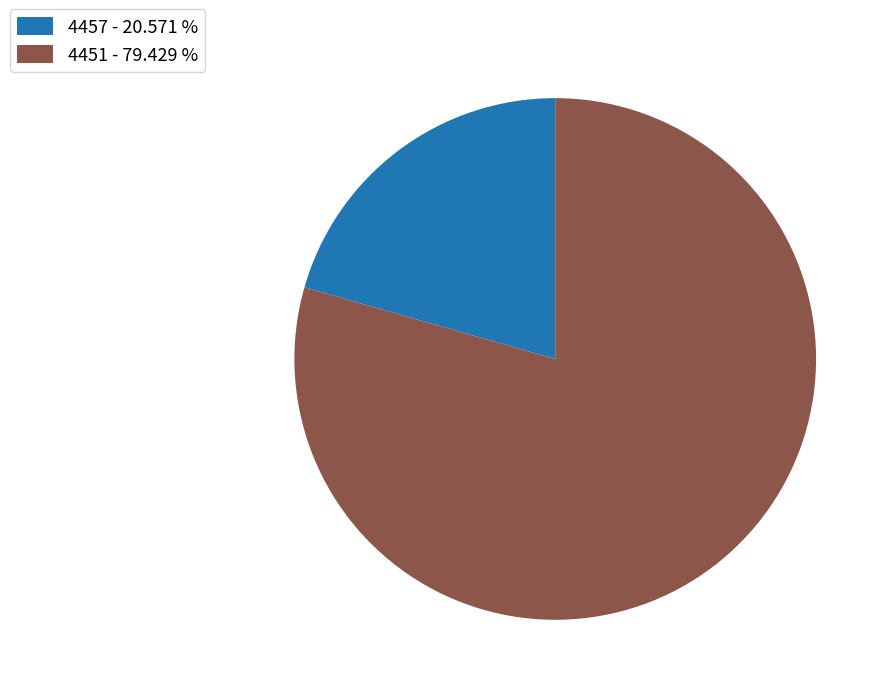

What is the largest slice in the pie chart?

4451